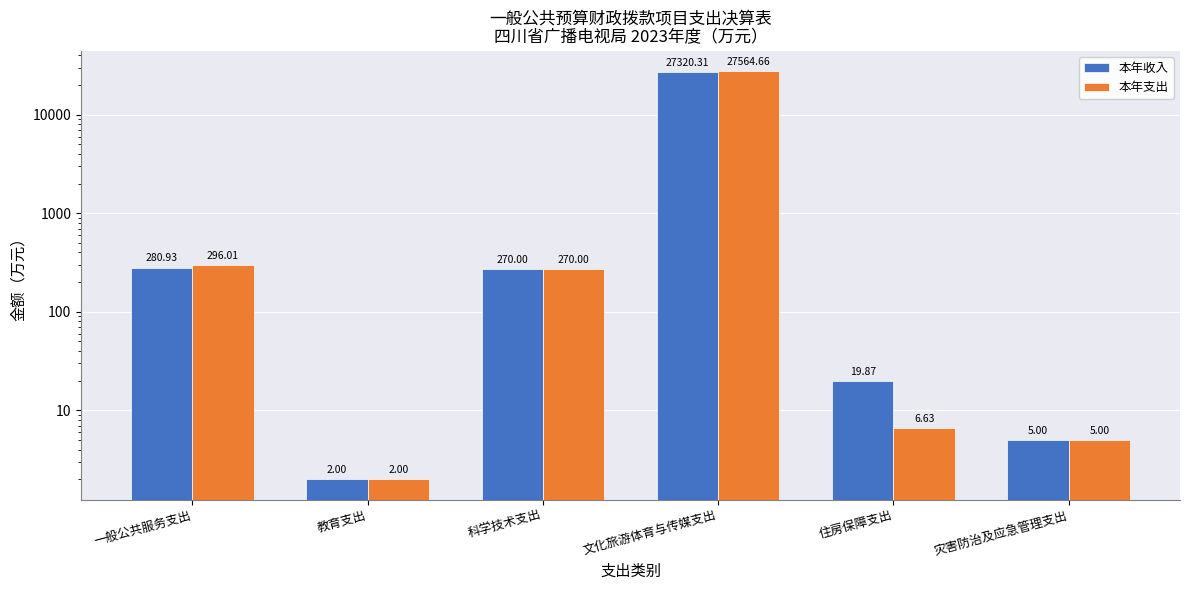

How many bars are there in total?

12